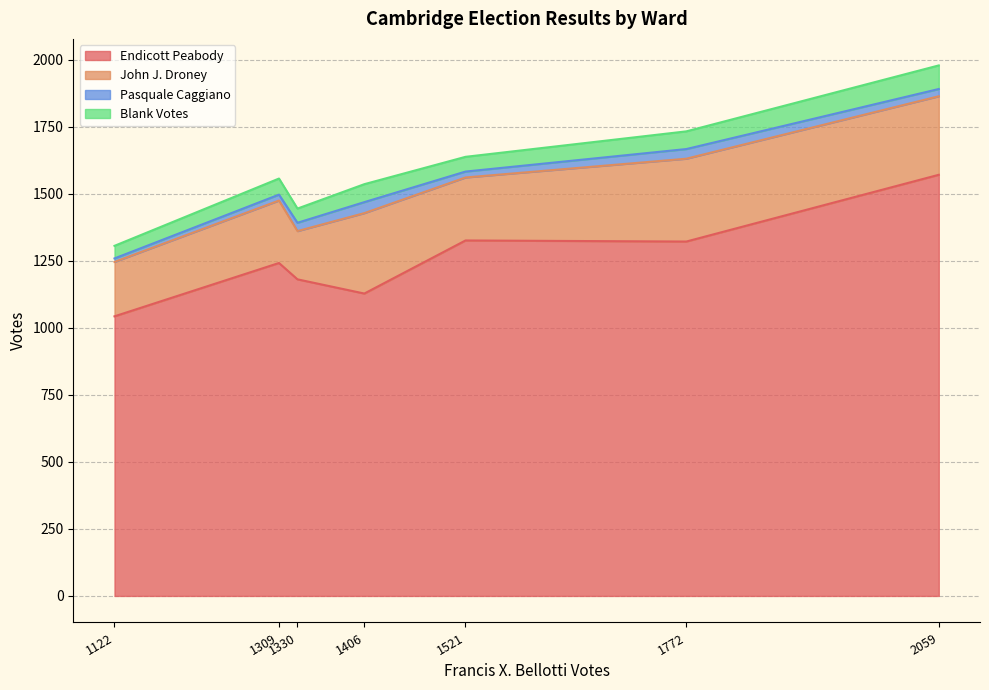

At Ward 3, list the series in order from largest to smallest.

Endicott Peabody, John J. Droney, Blank Votes, Pasquale Caggiano